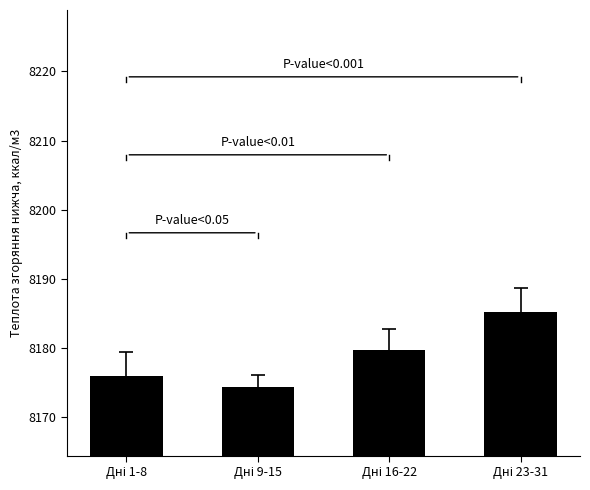

What is the difference between the maximum and minimum values?

10.9